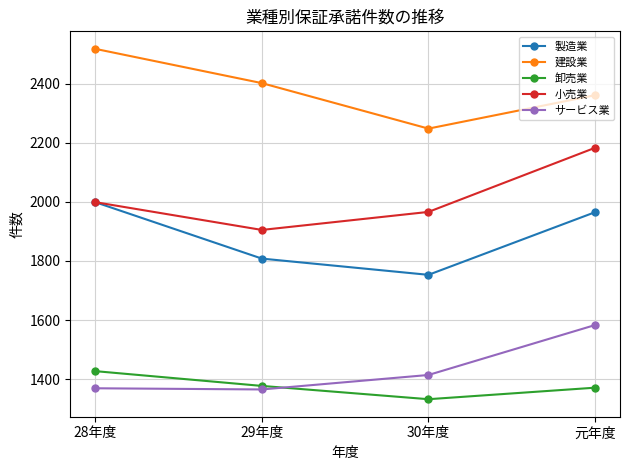

True or false: 小売業 and サービス業 cross at least once.

False